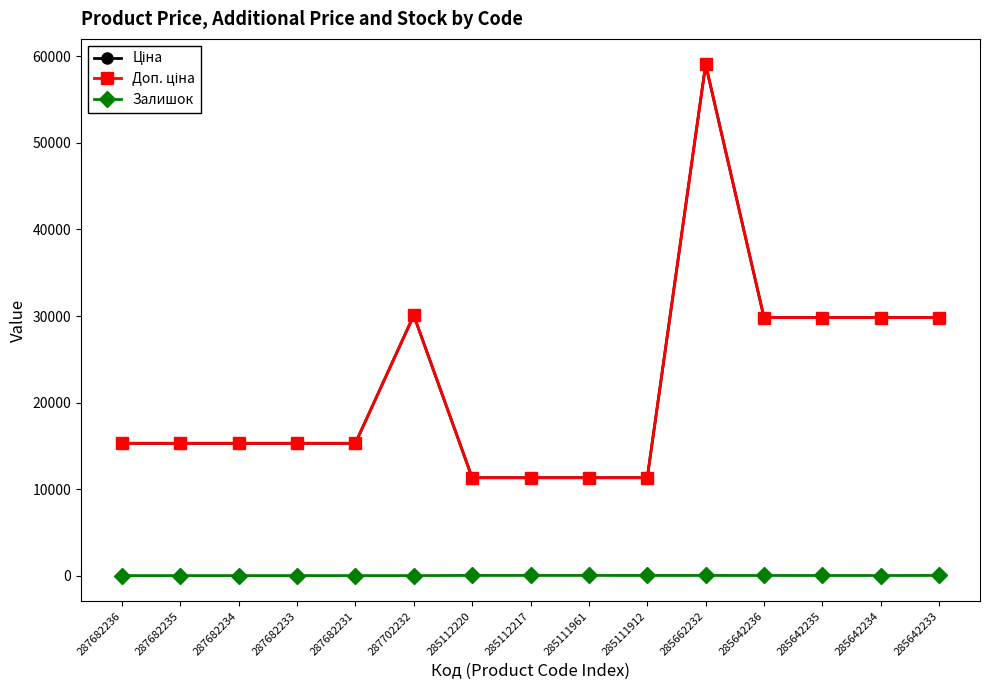

What is the minimum value for Доп. ціна?

11312.5